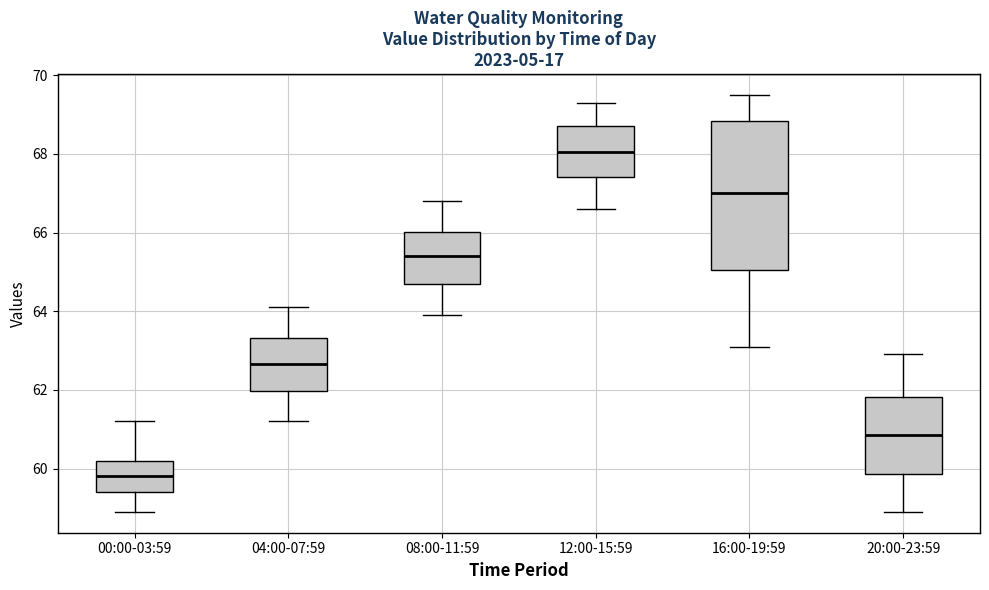

Which box has the lowest median line?

00:00-03:59